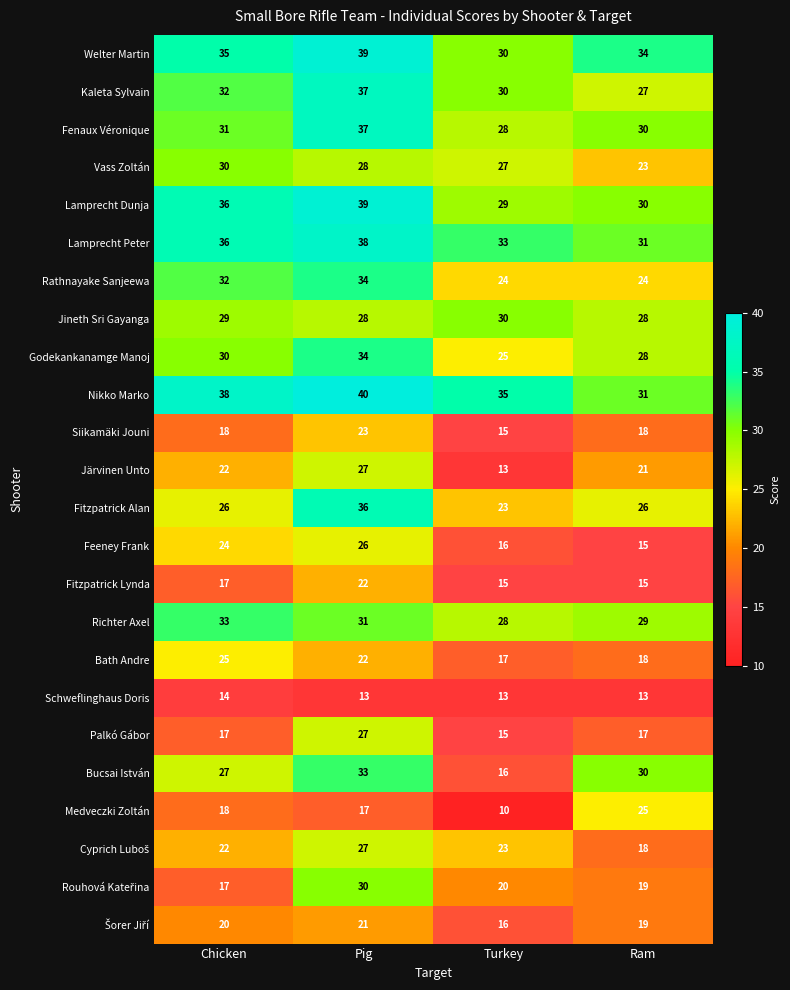

What is the difference between the highest and lowest values at Turkey?

25